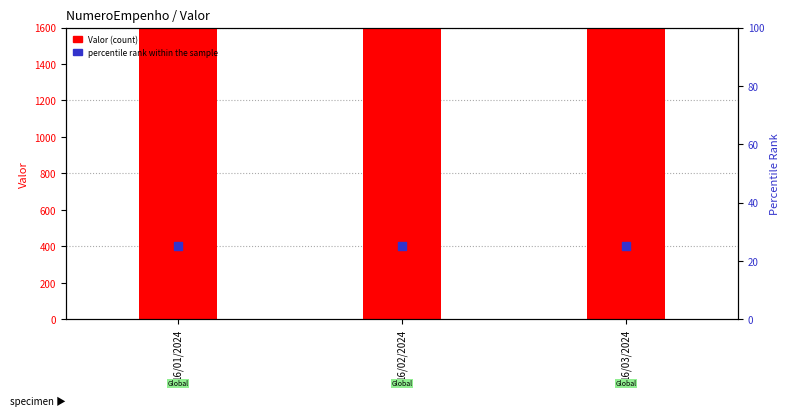

Which series has the largest Y range (max minus min)?

Valor